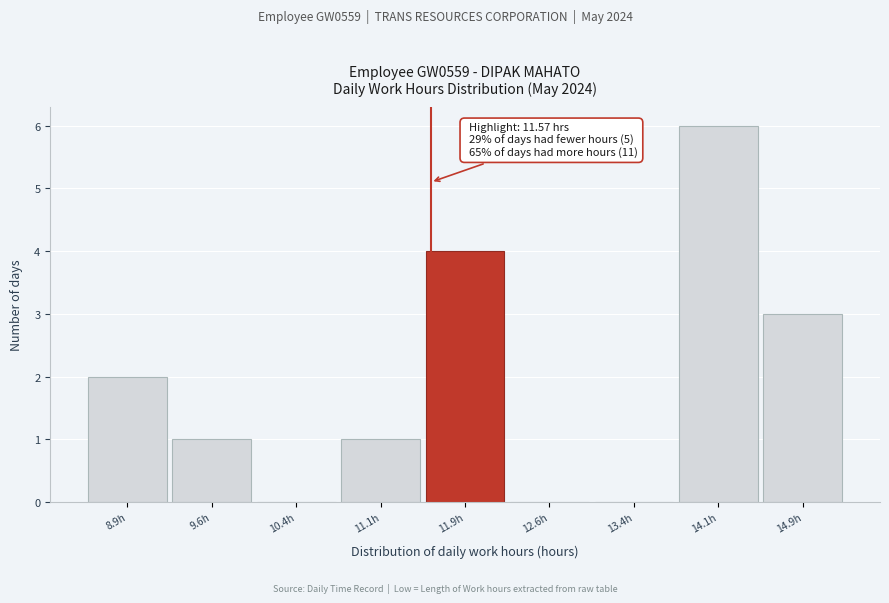

Over which range of the x-axis is the bar tallest?

13.75 to 14.50